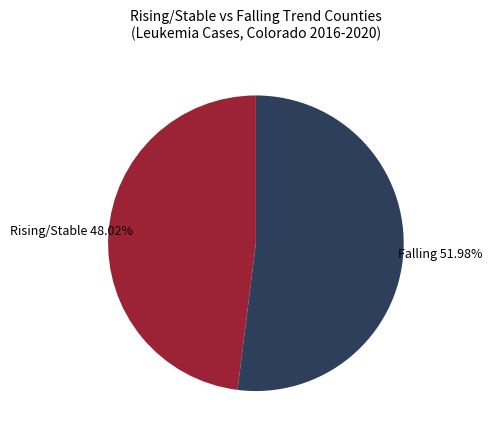

How many segments does this pie chart have?

2